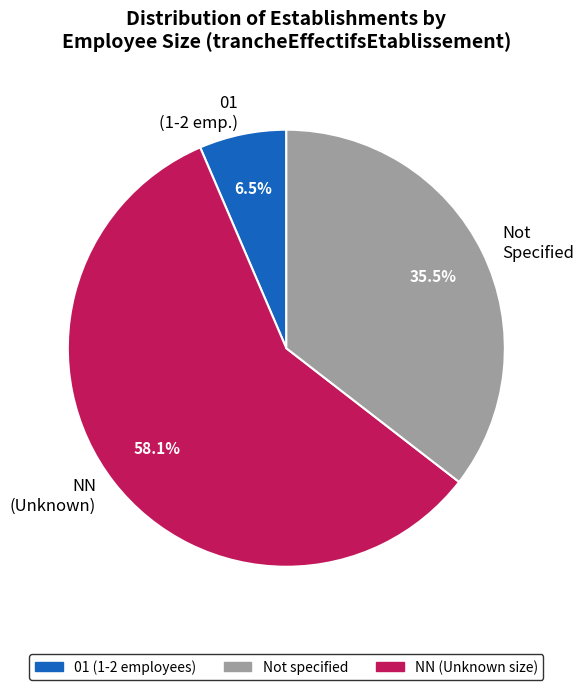

What is the largest slice in the pie chart?

NN (Unknown)